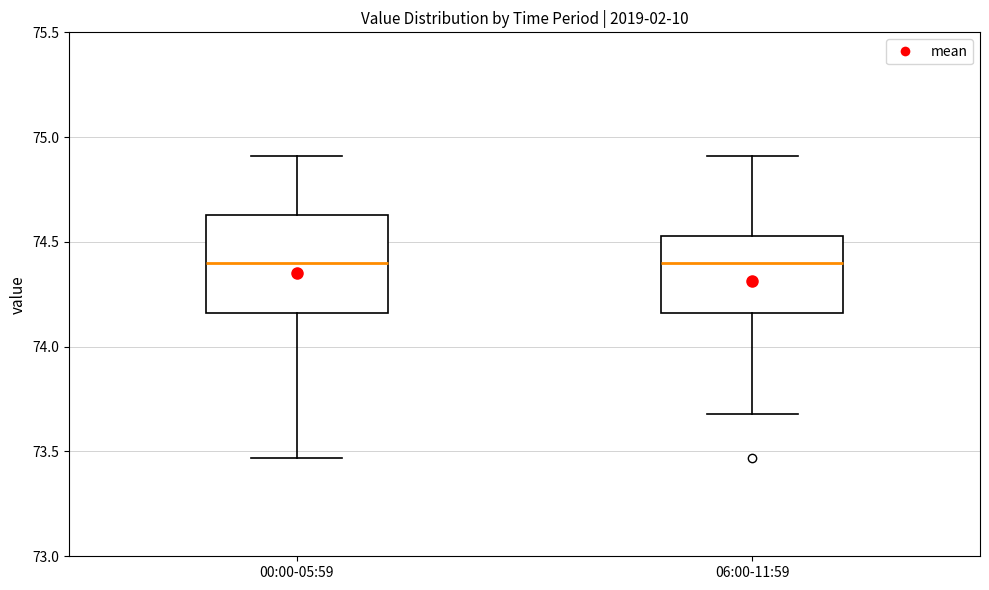

Reading left to right, transcribe this box plot: for each box, give where its median line is, the range the box spans, and where its two whiskers end, as read against the y-axis. The values are not printed on the chart, so give them approximately, as read against the axis.

00:00-05:59: median 74.40, box 74.15 to 74.65, whiskers 73.45 to 74.90
06:00-11:59: median 74.40, box 74.15 to 74.55, whiskers 73.70 to 74.90